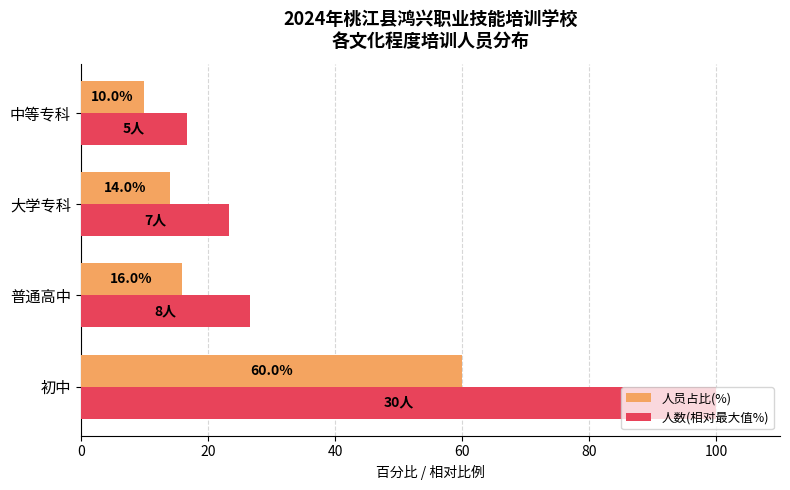

What is the difference between the second highest and second lowest values in the 人员占比(%) series?

2.0